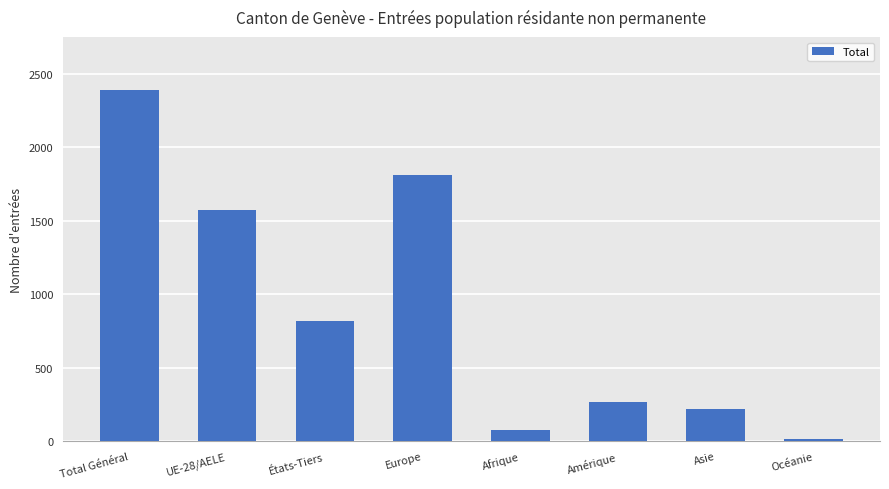

What is the value of the 2nd bar from the left?

1572